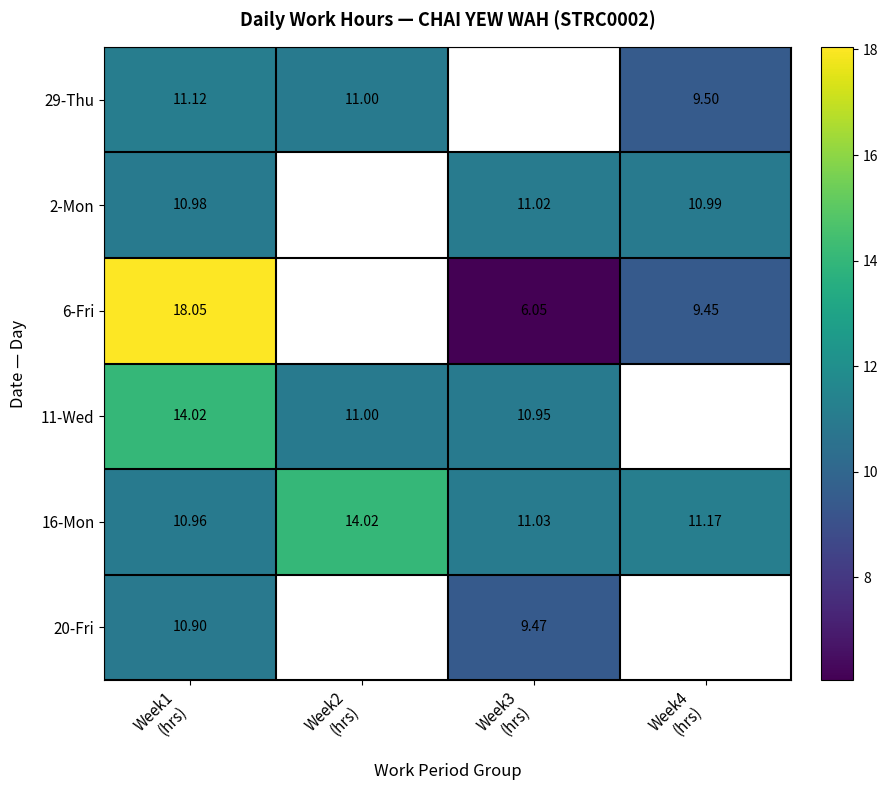

How many data points does each series have?

4